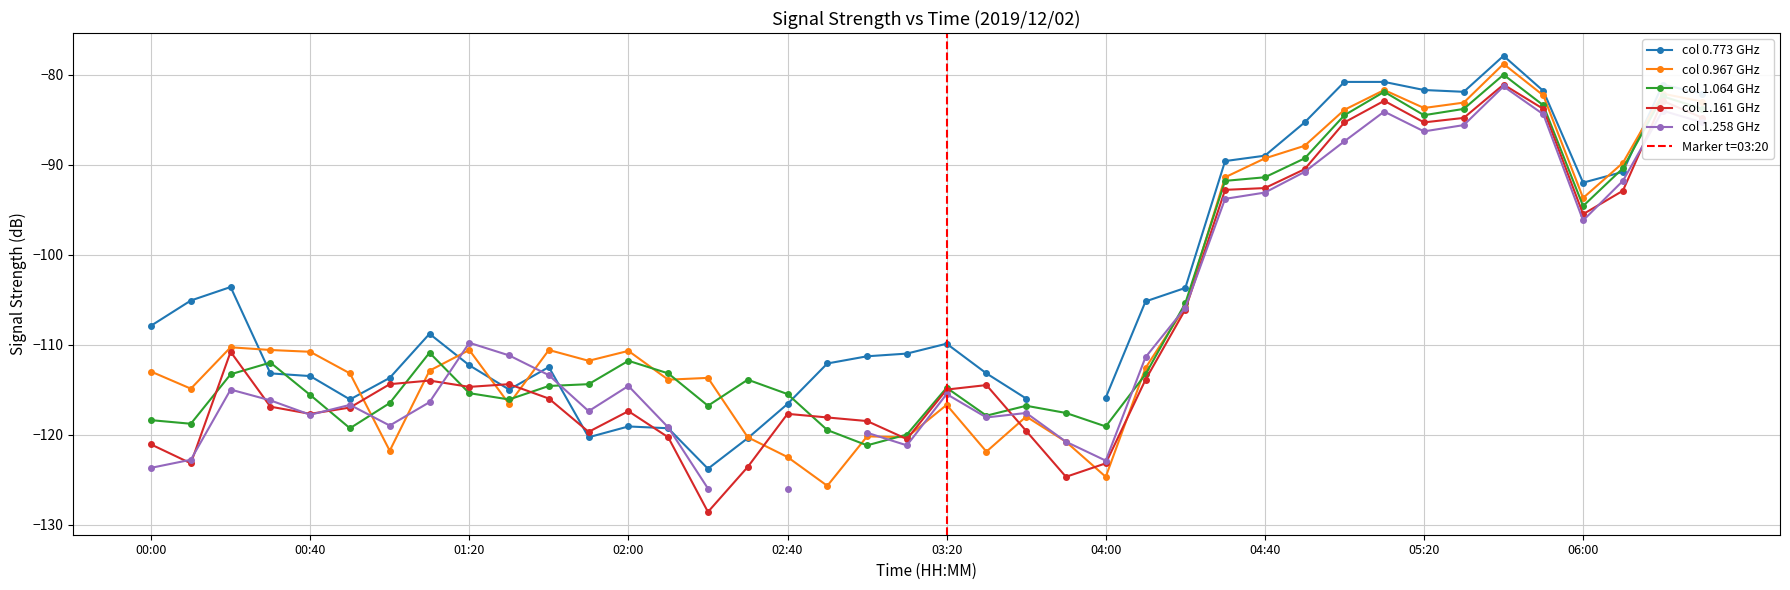

True or false: col 0.967 GHz has a value of -126.5 at 06:00.

False